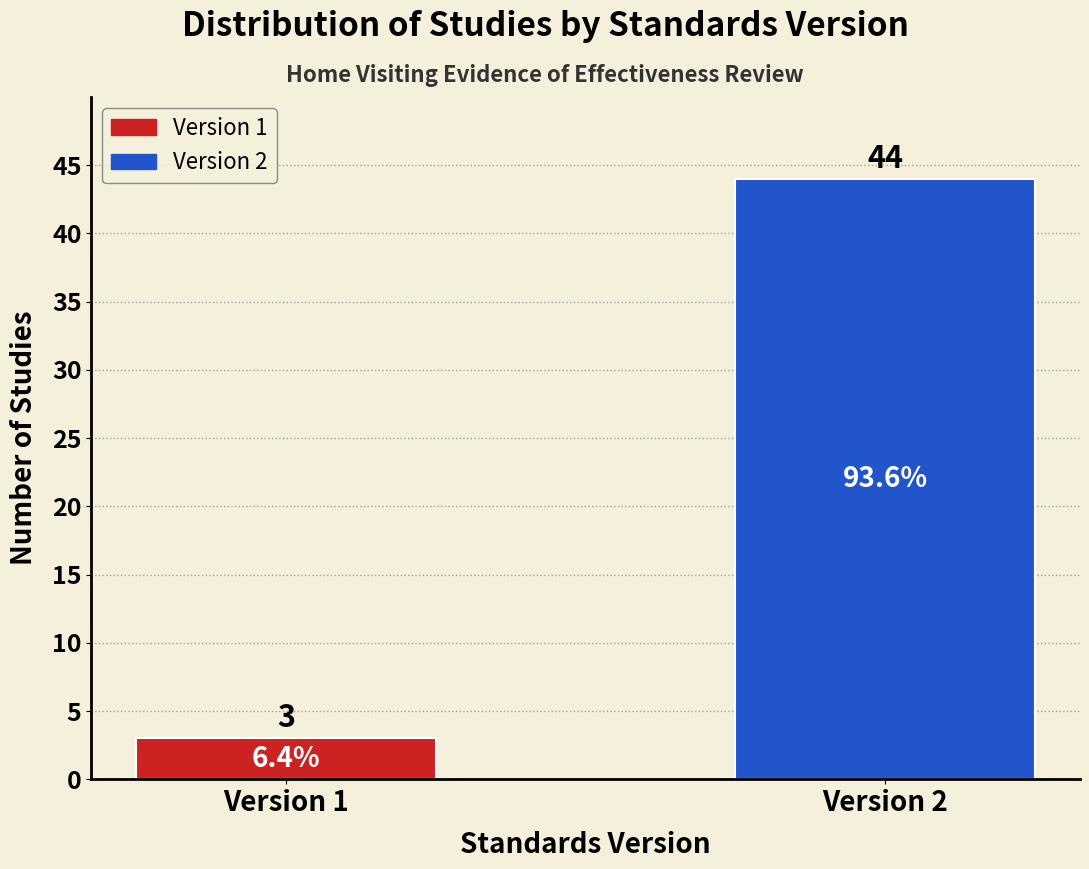

Reading left to right, extract all data points from this chart.

3	44